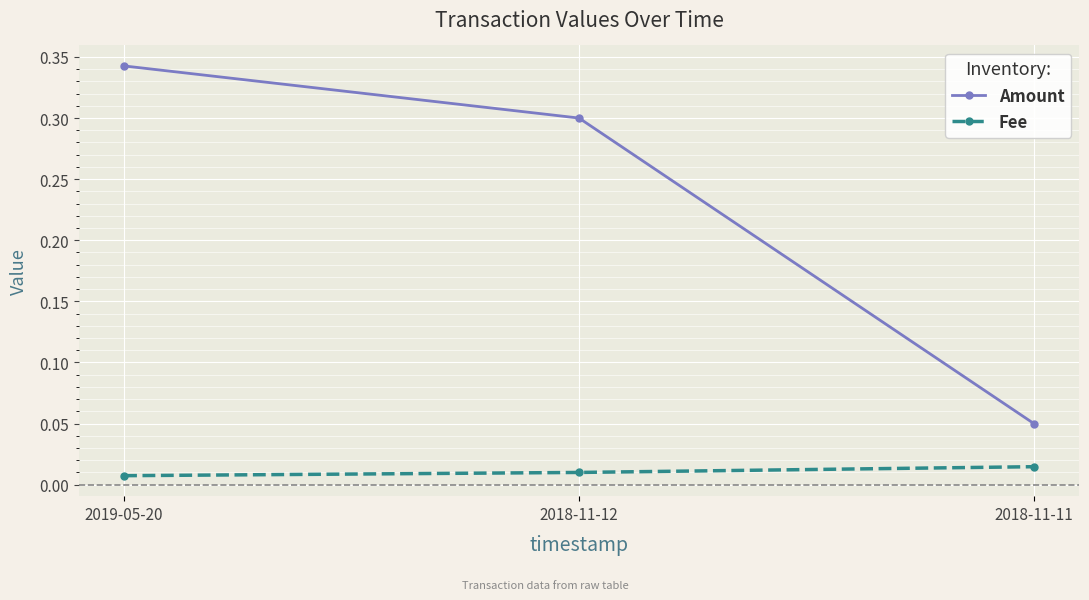

How many lines are shown in the chart?

2